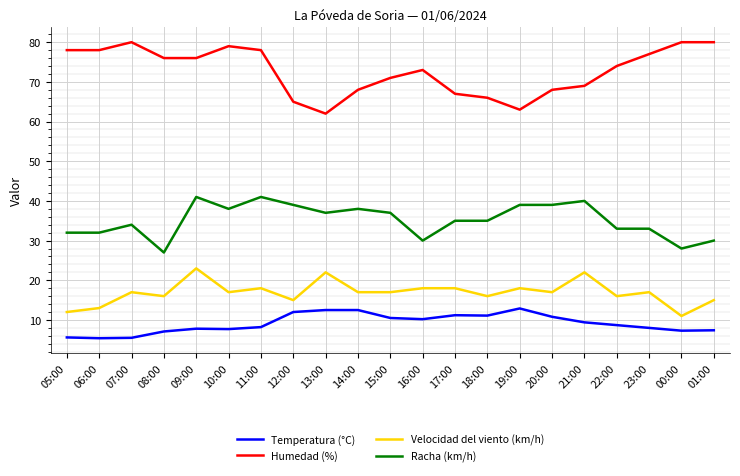

Which series has the largest total across all categories?

Humedad (%)